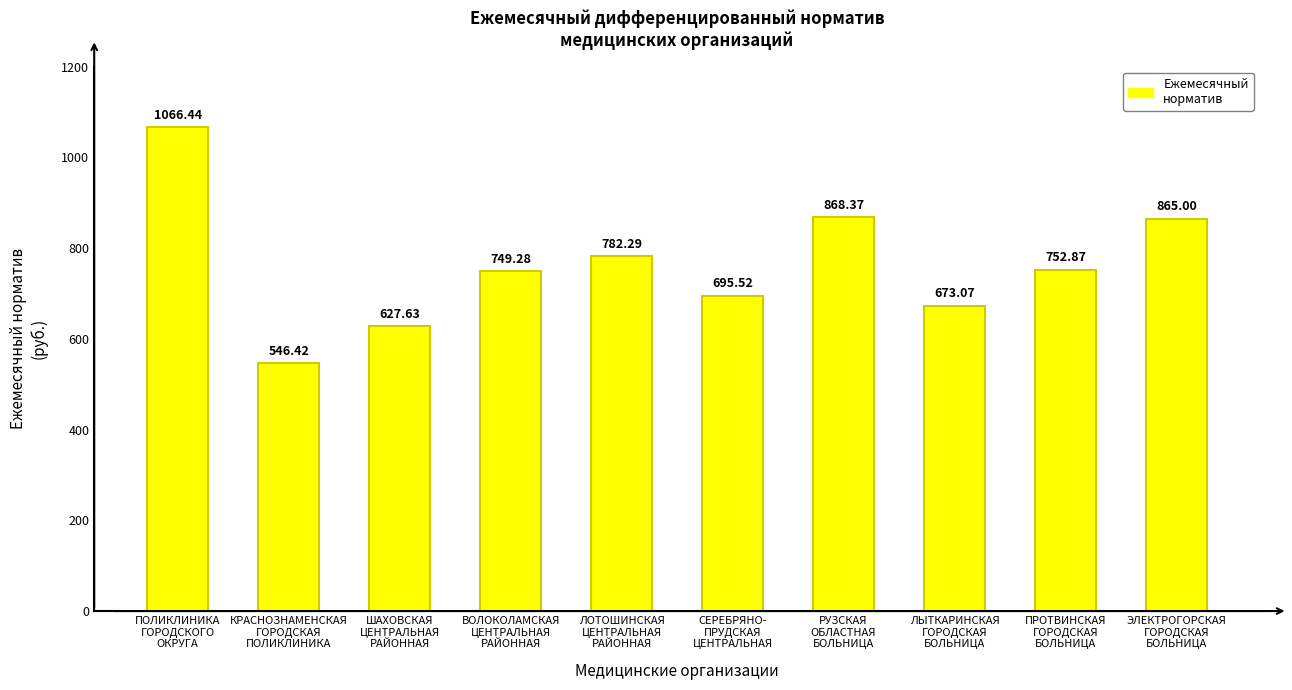

Between ЭЛЕКТРОГОРСКАЯ
ГОРОДСКАЯ
БОЛЬНИЦА and СЕРЕБРЯНО-
ПРУДСКАЯ
ЦЕНТРАЛЬНАЯ, which is larger?

ЭЛЕКТРОГОРСКАЯ
ГОРОДСКАЯ
БОЛЬНИЦА